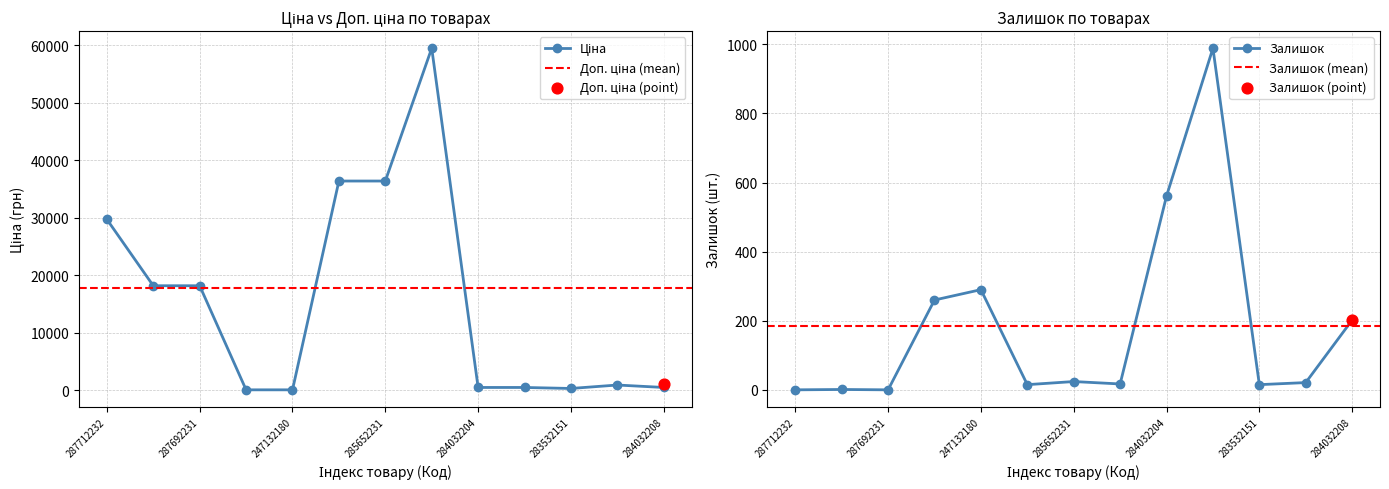

What are all the series names shown in the legend?

Ціна, Залишок